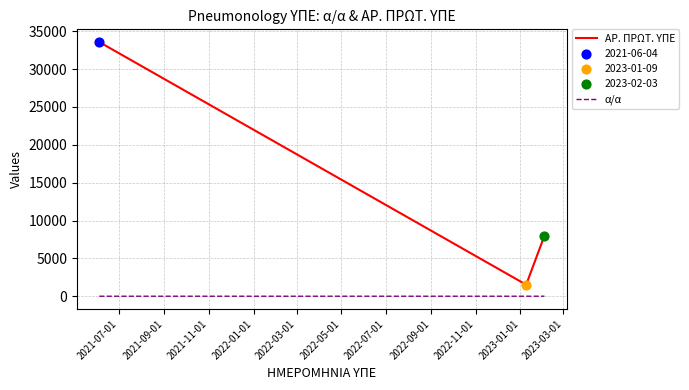

At how many categories does at least one series exceed 1150?

3